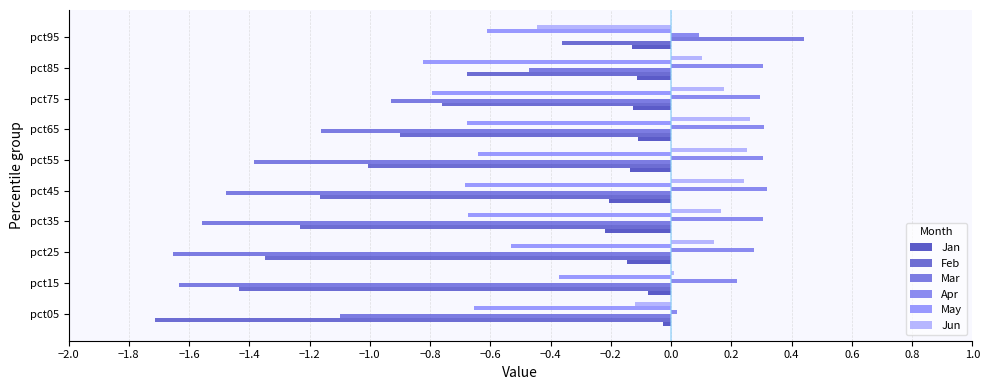

Reading left to right, what are all the values shown in this chart?

Jan: -0.0	-0.1	-0.1	-0.2	-0.2	-0.1	-0.1	-0.1	-0.1	-0.1
Feb: -1.7	-1.4	-1.3	-1.2	-1.2	-1.0	-0.9	-0.8	-0.7	-0.4
Mar: -1.1	-1.6	-1.7	-1.6	-1.5	-1.4	-1.2	-0.9	-0.5	0.4
Apr: 0.0	0.2	0.3	0.3	0.3	0.3	0.3	0.3	0.3	0.1
May: -0.7	-0.4	-0.5	-0.7	-0.7	-0.6	-0.7	-0.8	-0.8	-0.6
Jun: -0.1	0.0	0.1	0.2	0.2	0.3	0.3	0.2	0.1	-0.4